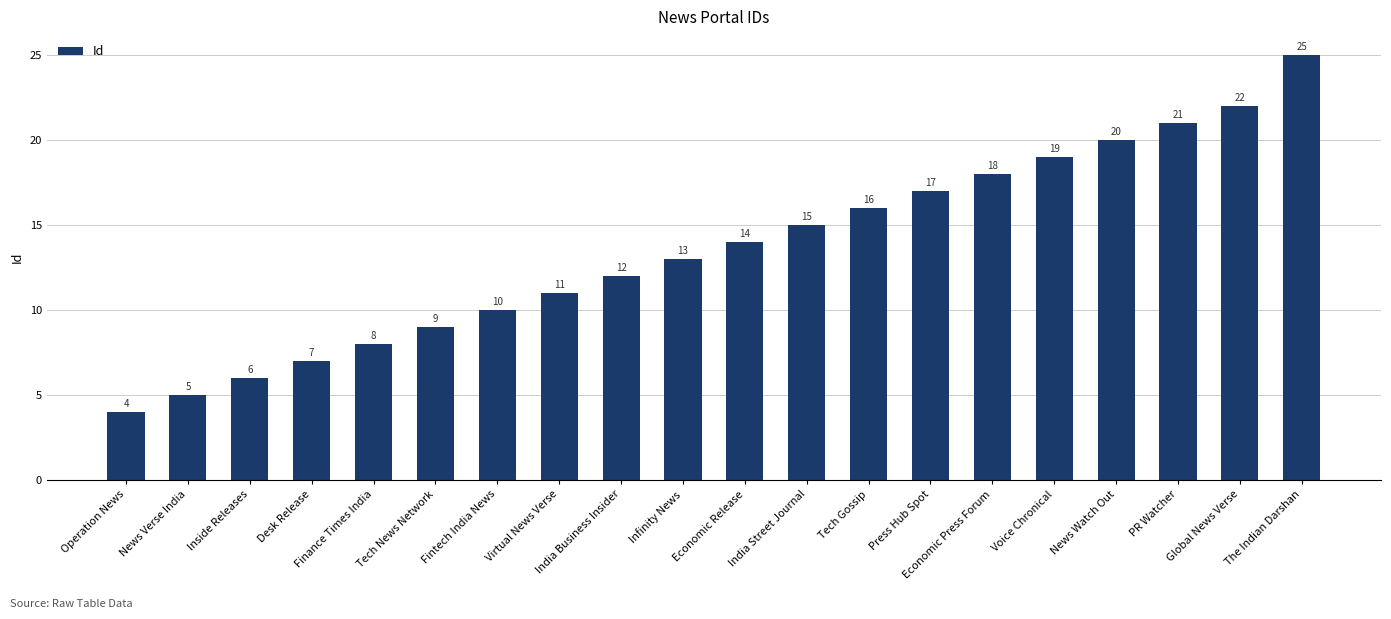

Which label corresponds to the smallest value in the chart?

Operation News